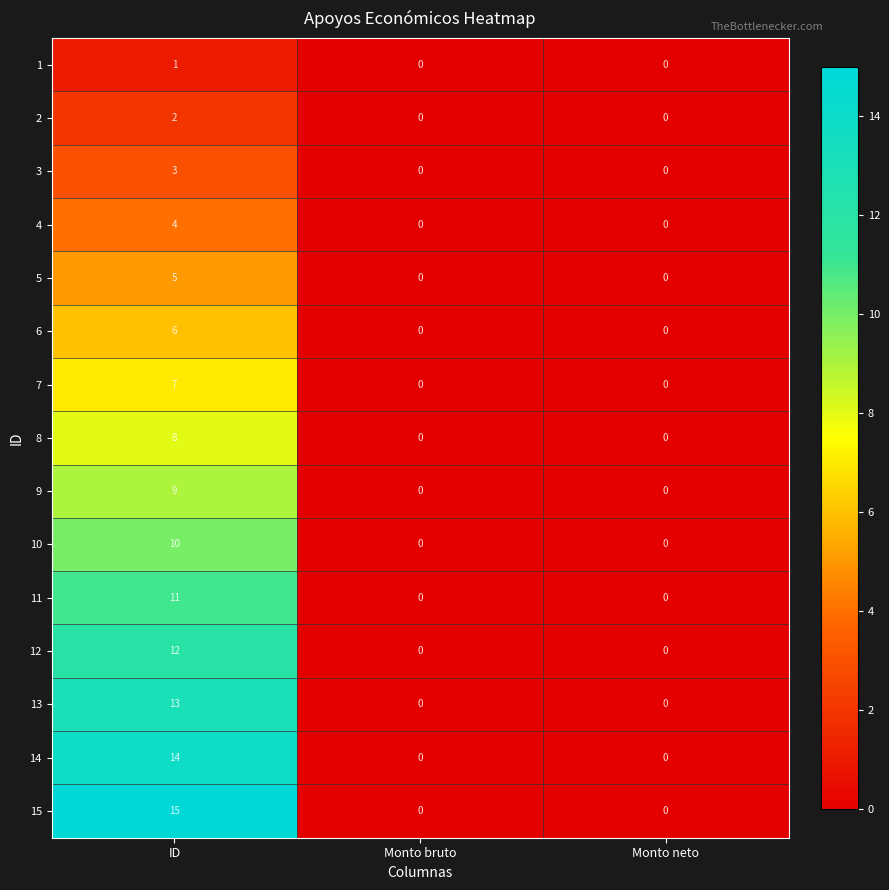

Rank the series by their maximum value, from lowest to highest.

1, 2, 3, 4, 5, 6, 7, 8, 9, 10, 11, 12, 13, 14, 15